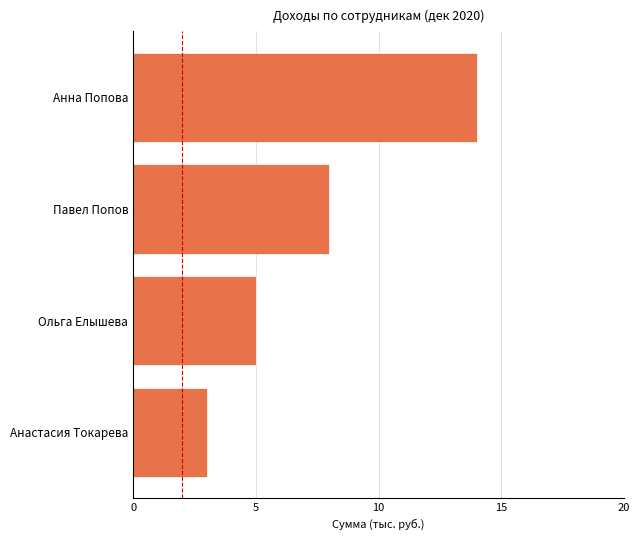

List the labels in order of value, largest first.

Анна Попова, Павел Попов, Ольга Елышева, Анастасия Токарева